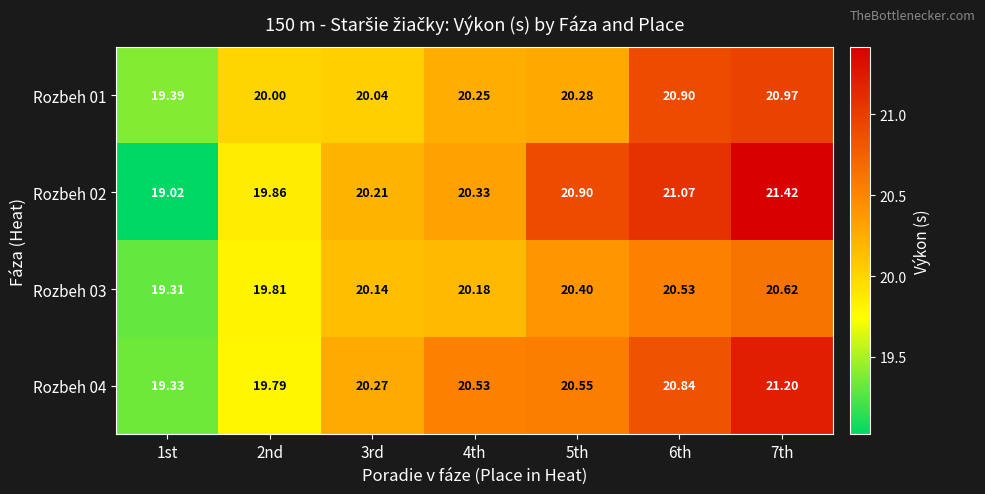

Rank the series by their maximum value, from highest to lowest.

Rozbeh 02, Rozbeh 04, Rozbeh 01, Rozbeh 03